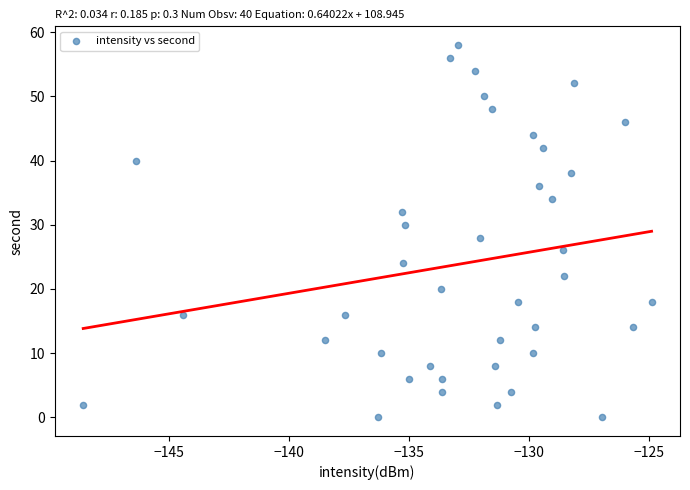

What is the range of Y values (max minus min)?

58